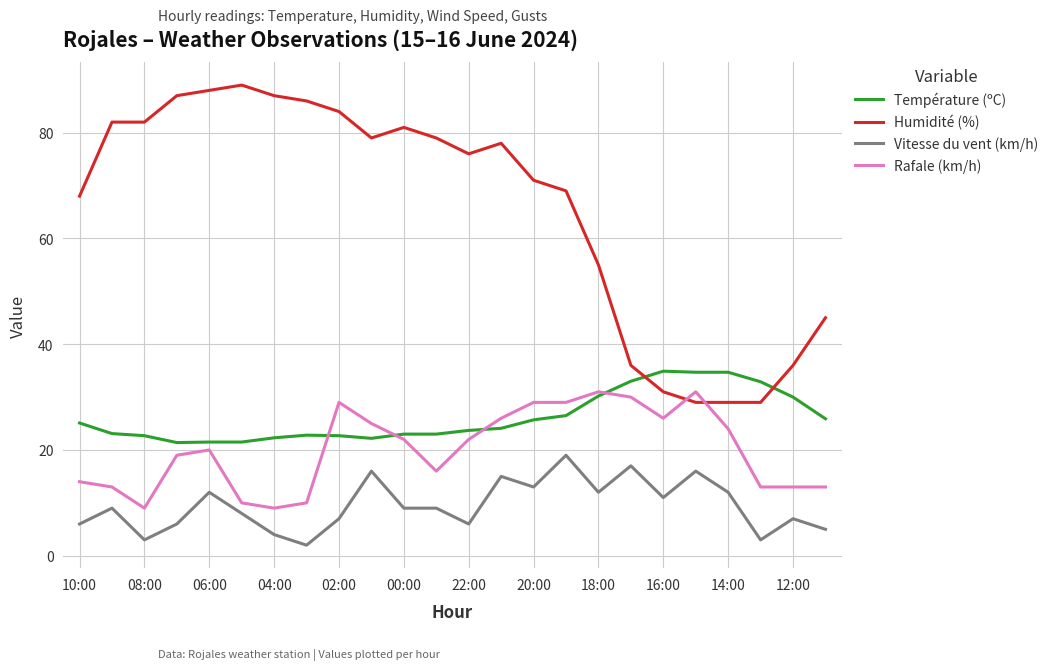

What is the minimum value for Température (ºC)?

21.4